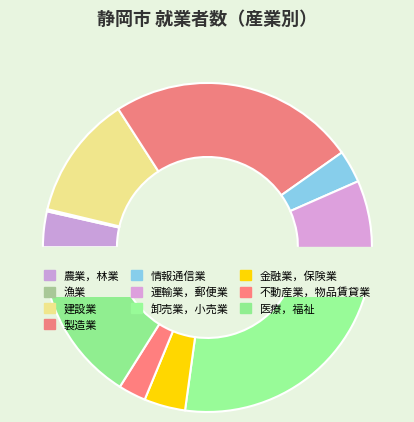

Which category has the smallest portion of the pie?

漁業